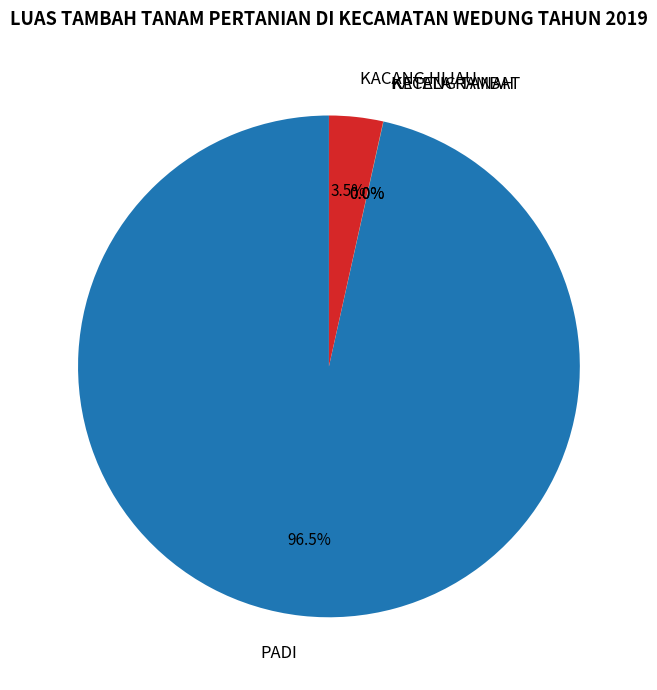

How much of the chart is everything except KACANG HIJAU?

96.5%